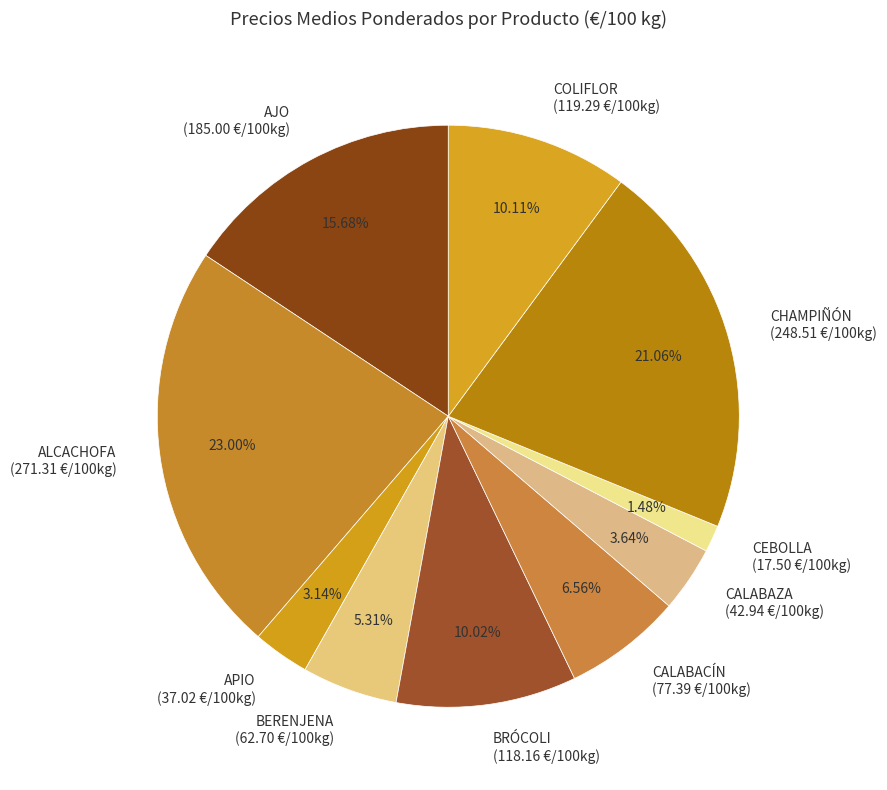

Is there any slice that represents more than half of the pie?

No